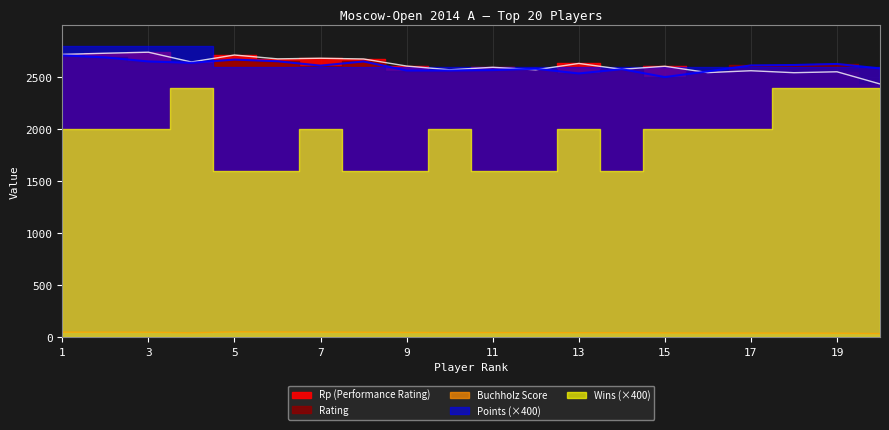

Does the chart have visible grid lines?

Yes